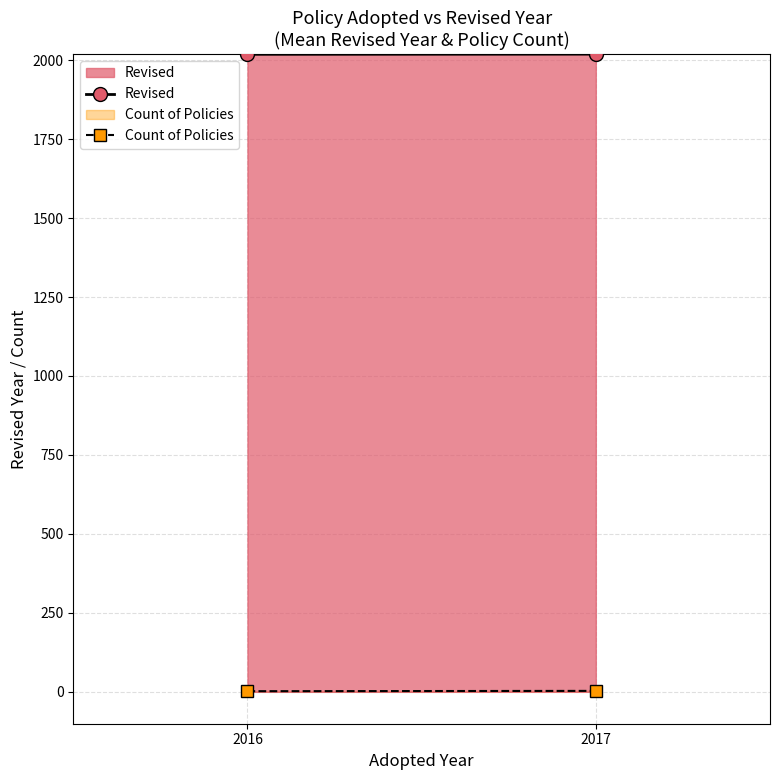

Reading right to left, extract all data points from this chart.

Revised: 2017=2019.0	2016=2018.5
Count of Policies: 2017=3.0	2016=2.0